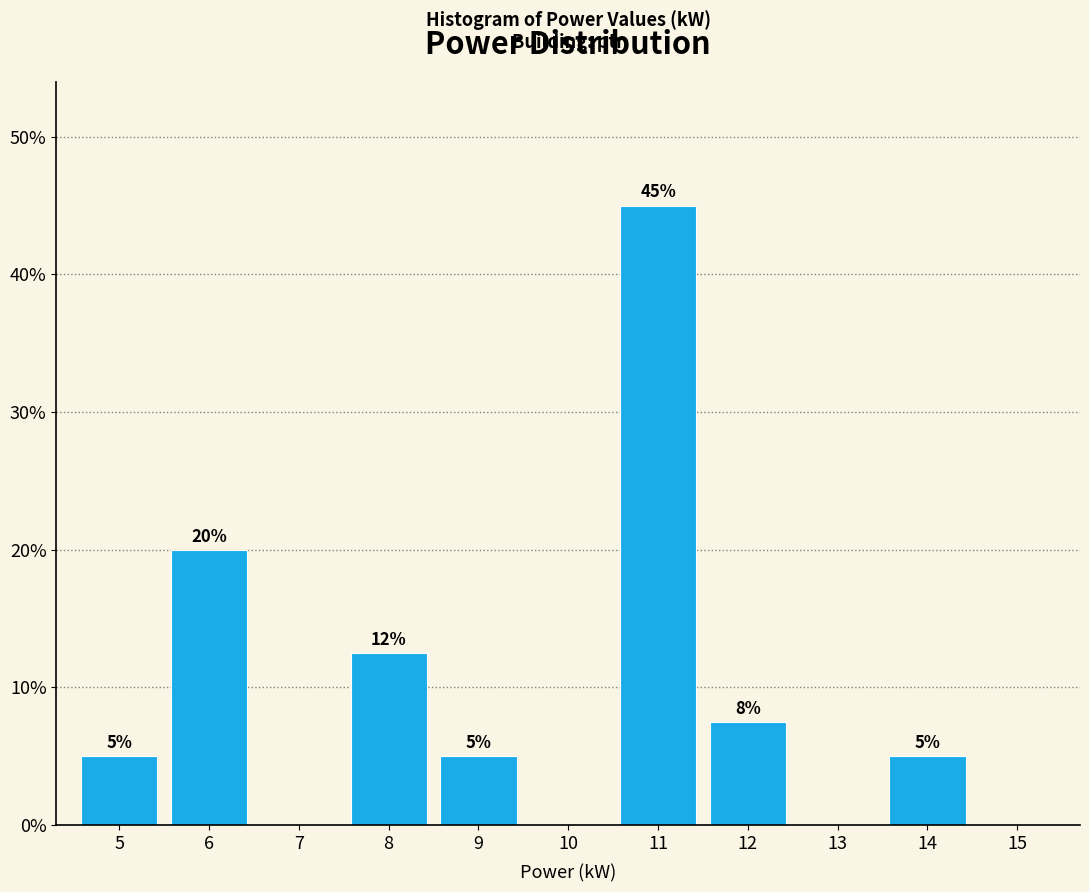

Which range on the x-axis has the tallest bar?

10.5 to 11.5